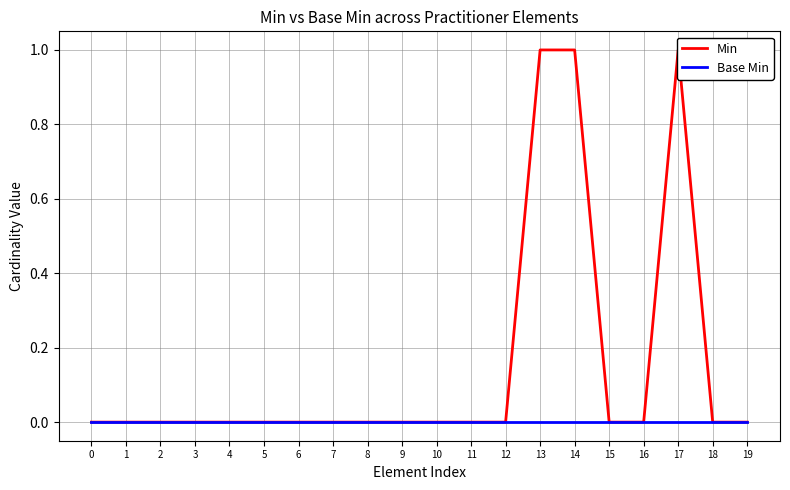

What is the maximum value shown in the chart?

1